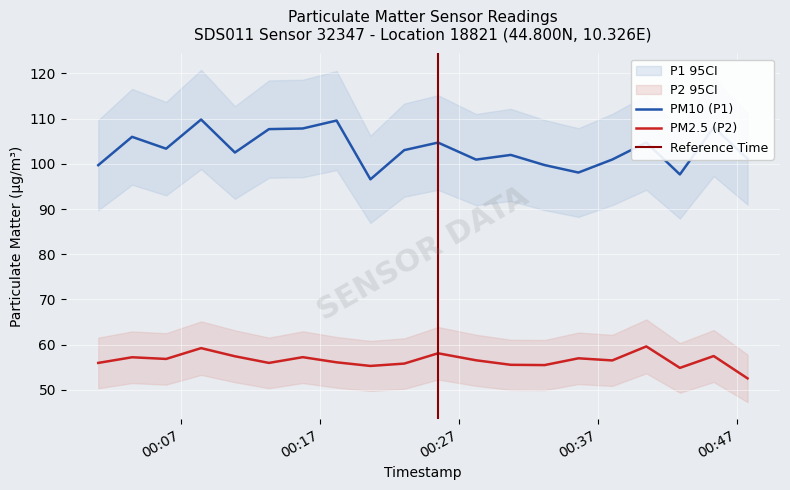

True or false: P1 and P2 intersect in this chart.

False